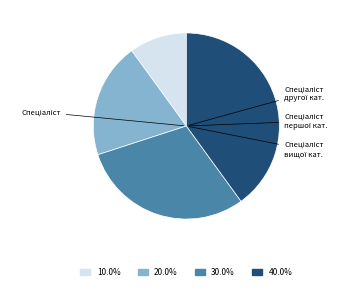

Is there a majority slice in this chart?

No